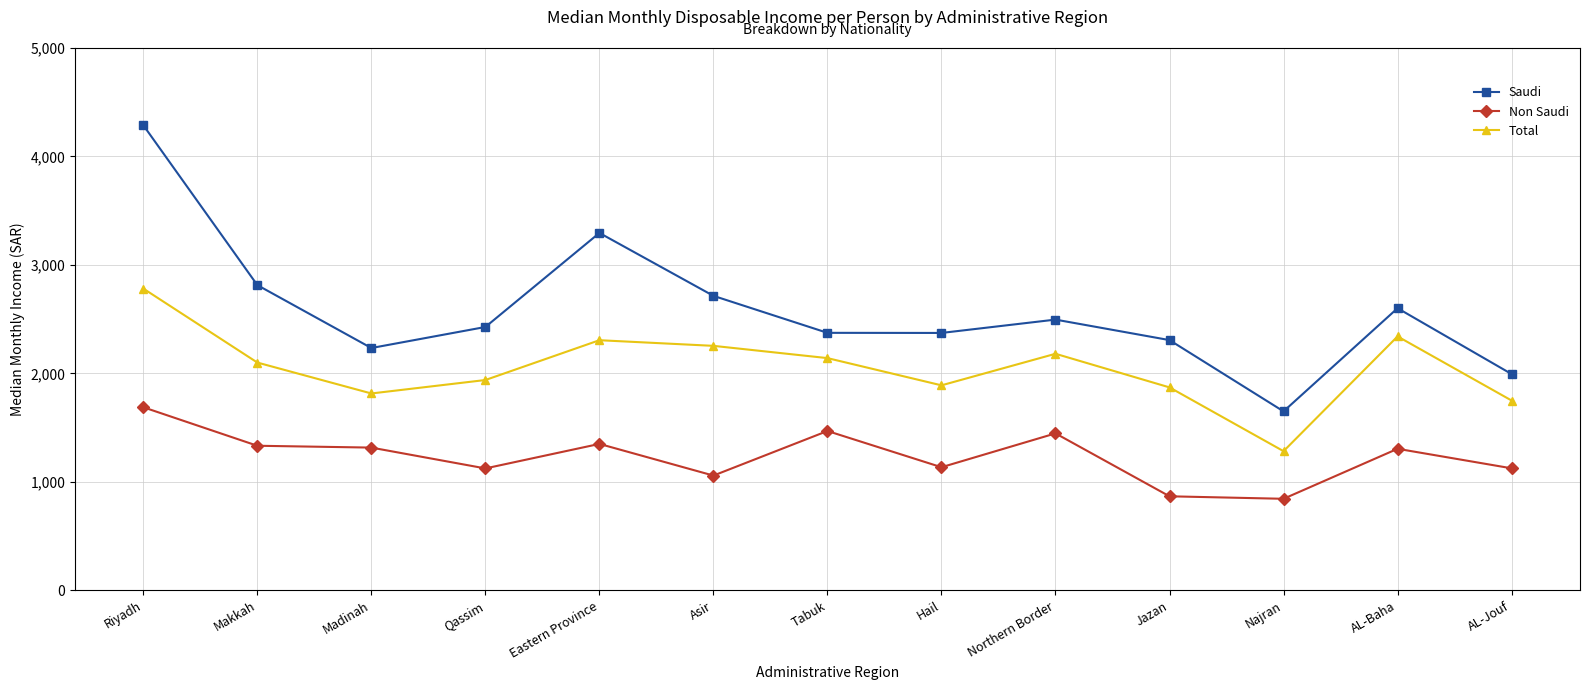

How many categories are shown in the chart?

13